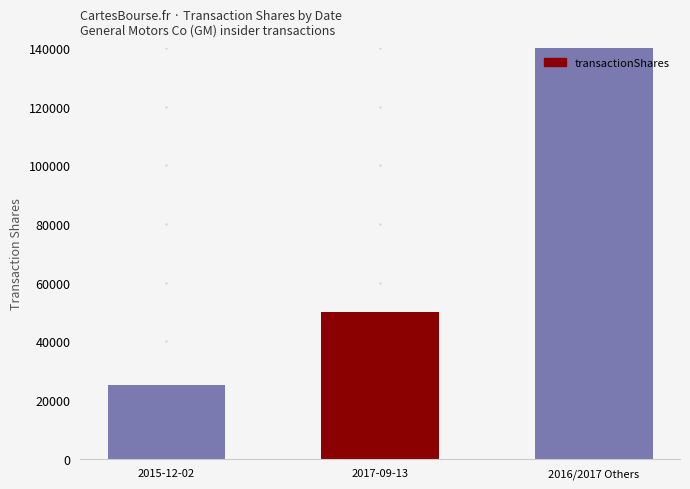

What is the ratio of the value at 2017-09-13 to the value at 2016/2017 Others?

0.4